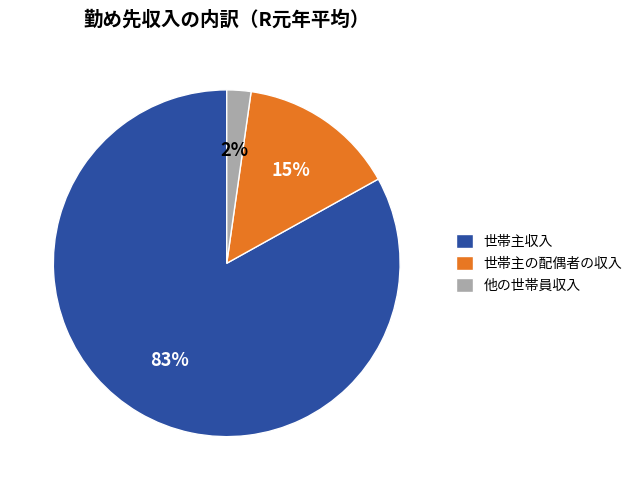

To the nearest percent, what percentage of the pie is 他の世帯員収入?

2%